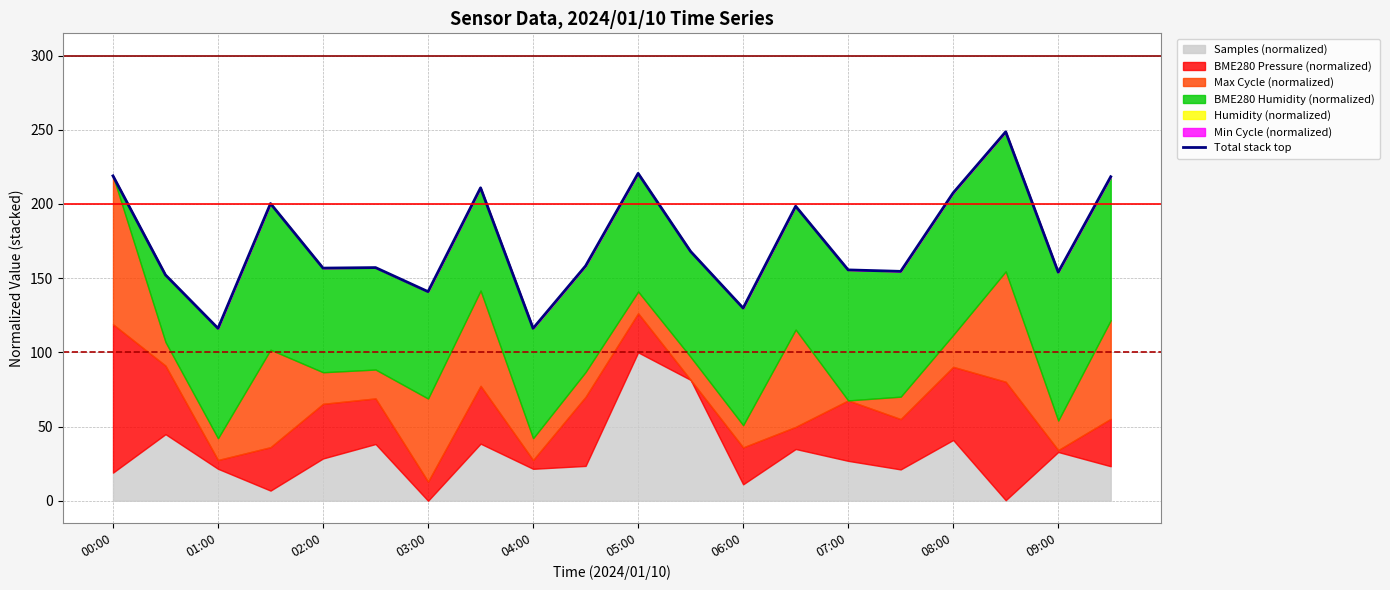

What is the difference between the second highest and minimum values?

104.5